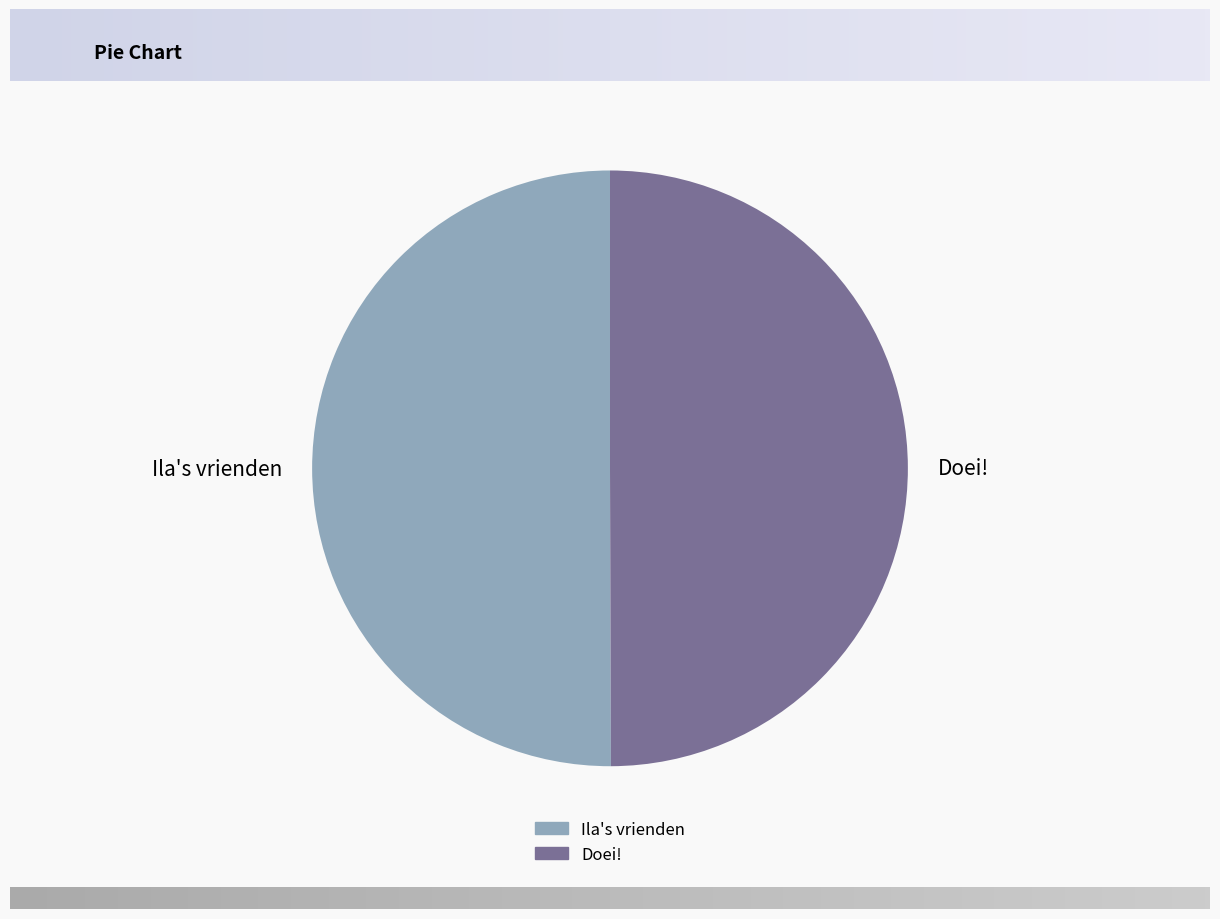

True or false: Doei! accounts for 50% of the total.

True